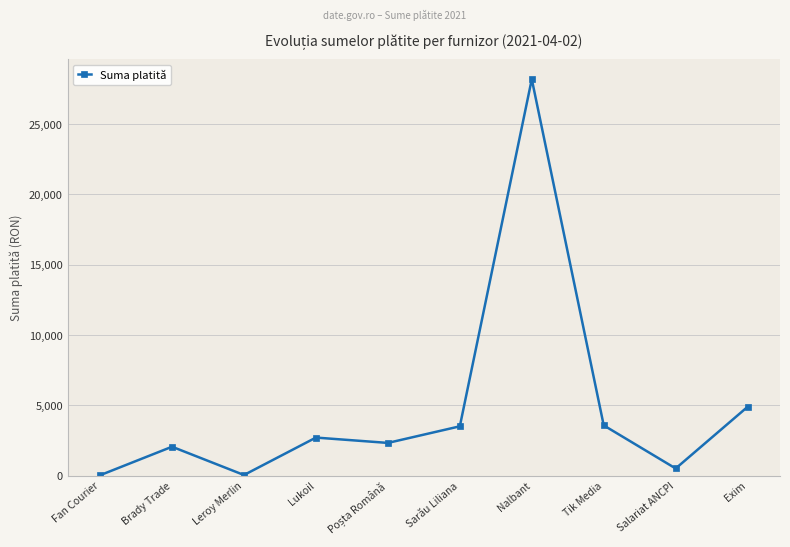

Count the number of data series in this chart.

1